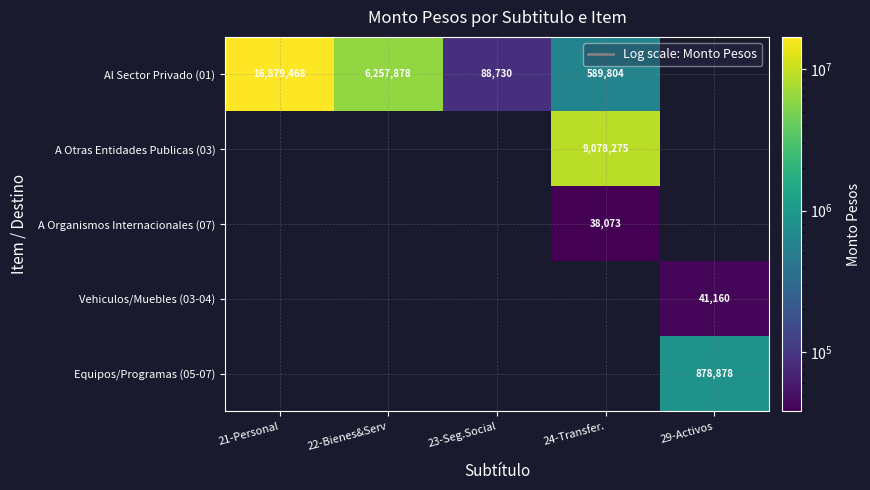

The Al Sector Privado (01) series shows 589804 at 24-Transfer.. True or false?

True